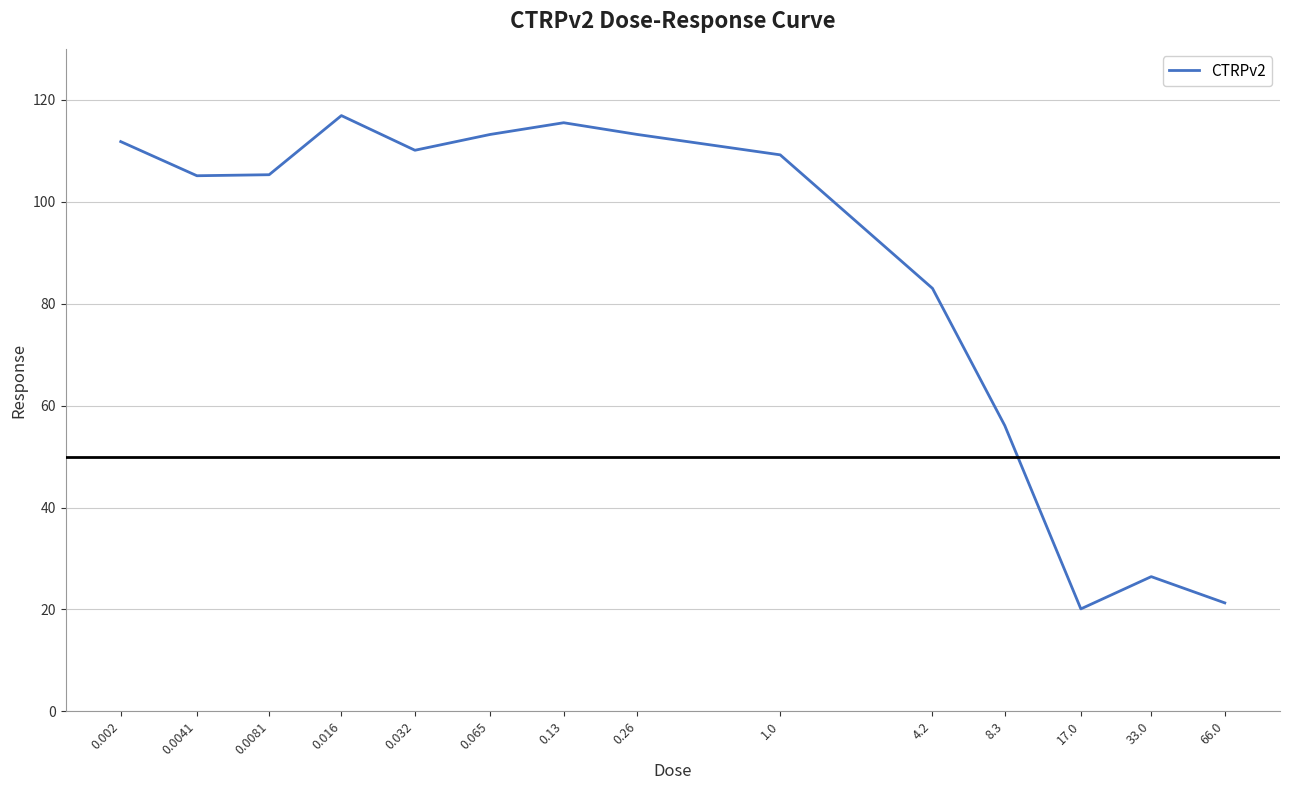

True or false: the data has more than 2 interior local peaks.

True